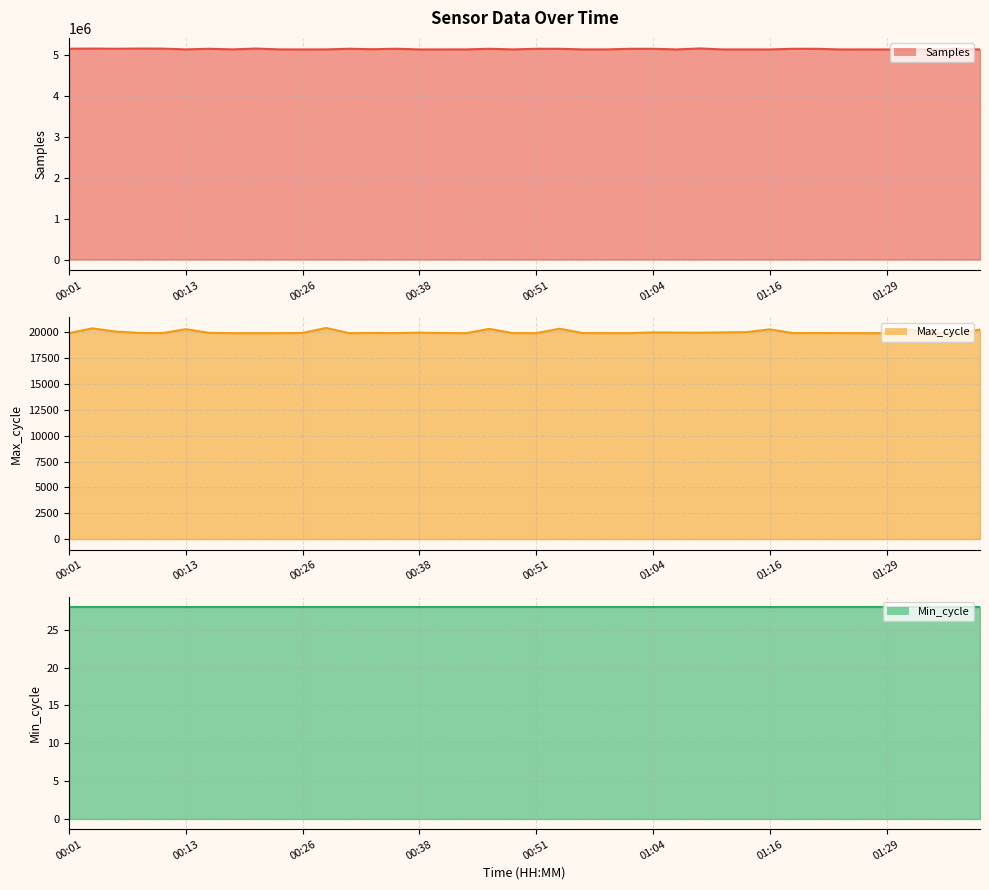

What is the label of the 31st point from the right?

00:23